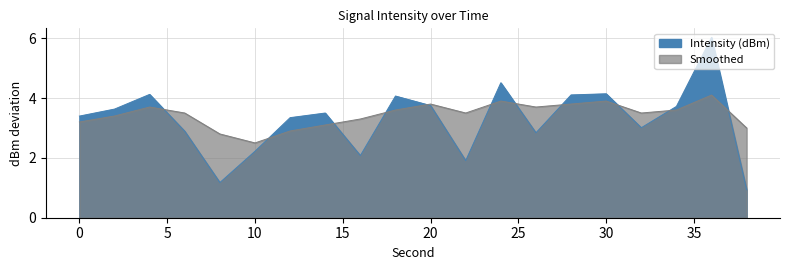

How many series are shown in this chart?

2